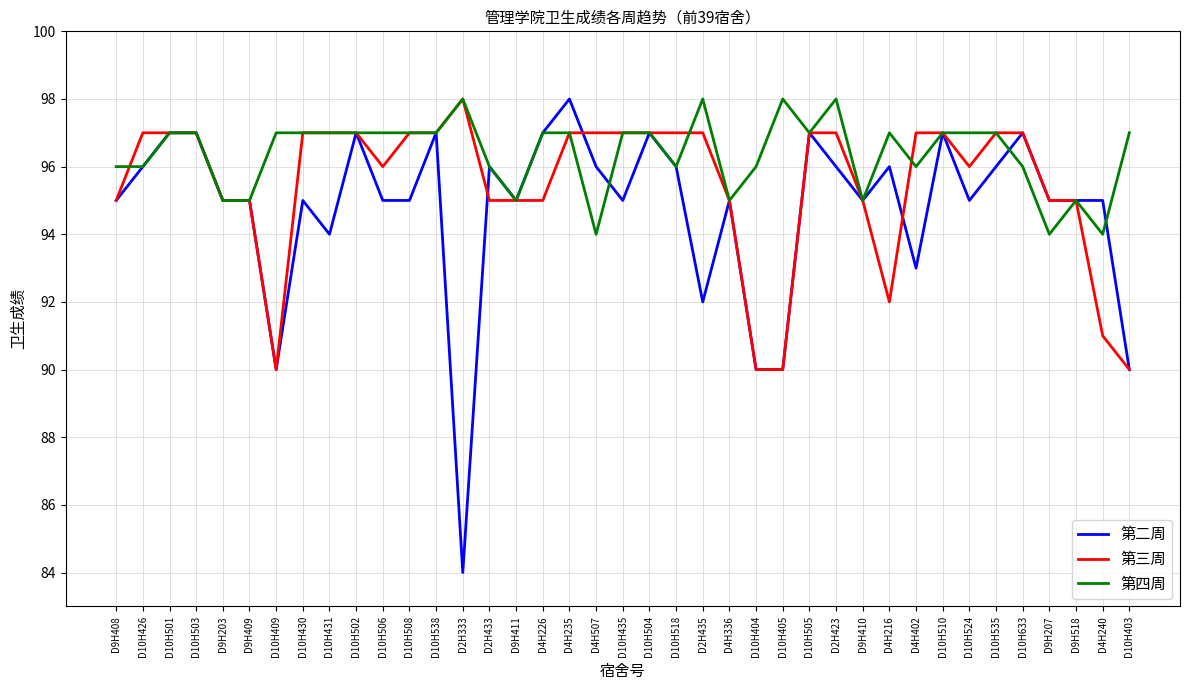

What are all the series names shown in the legend?

第二周, 第三周, 第四周